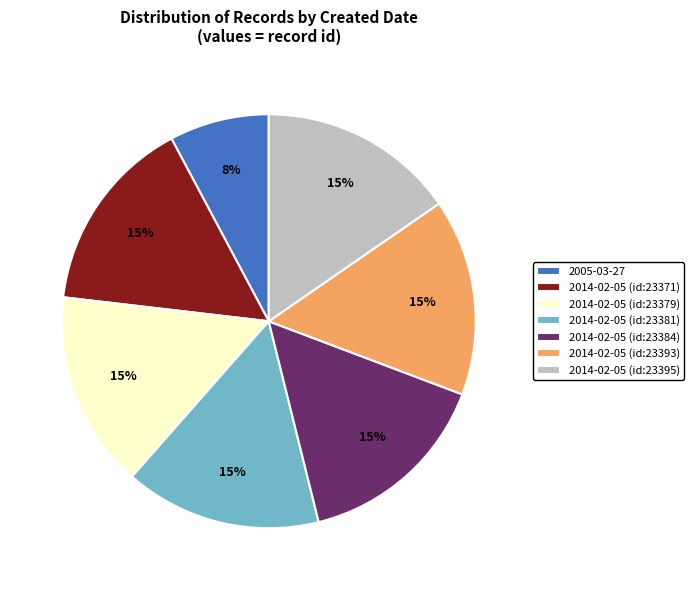

Count the number of slices in the pie.

7